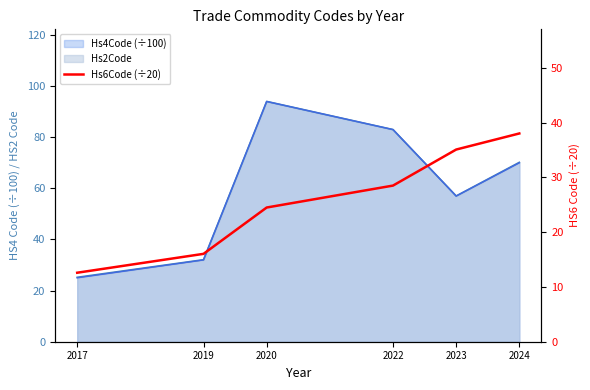

What is the ratio of the value at 2024 to the value at 2017?

3.0